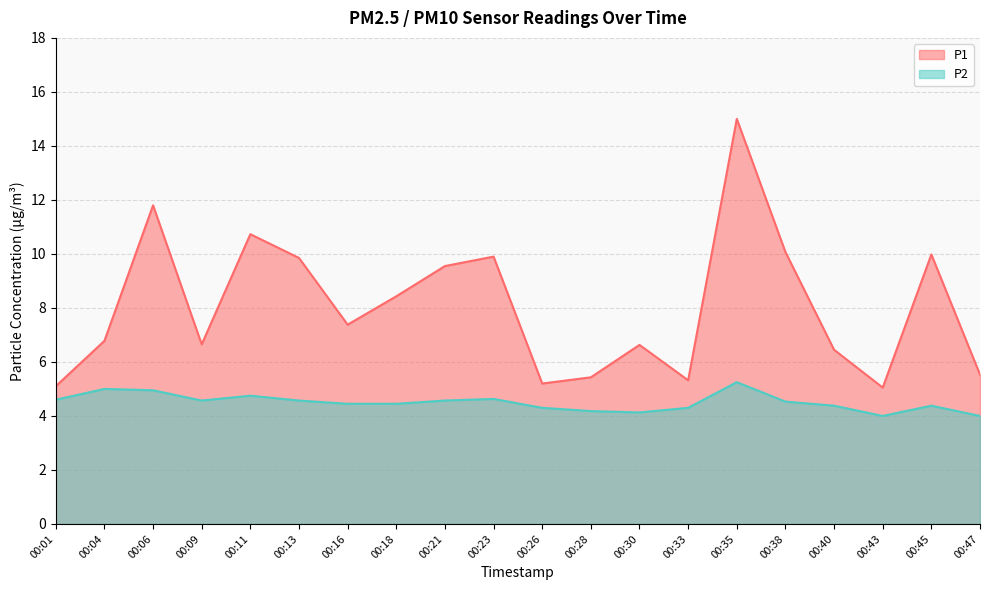

Reading left to right, what are all the values shown in this chart?

P1: 00:01=5.1	00:04=6.8	00:06=11.8	00:09=6.7	00:11=10.7	00:13=9.8	00:16=7.4	00:18=8.4	00:21=9.6	00:23=9.9	00:26=5.2	00:28=5.4	00:30=6.6	00:33=5.3	00:35=15.0	00:38=10.1	00:40=6.5	00:43=5.0	00:45=10.0	00:47=5.5
P2: 00:01=4.6	00:04=5.0	00:06=5.0	00:09=4.6	00:11=4.8	00:13=4.6	00:16=4.5	00:18=4.5	00:21=4.6	00:23=4.6	00:26=4.3	00:28=4.2	00:30=4.1	00:33=4.3	00:35=5.2	00:38=4.5	00:40=4.4	00:43=4.0	00:45=4.4	00:47=4.0